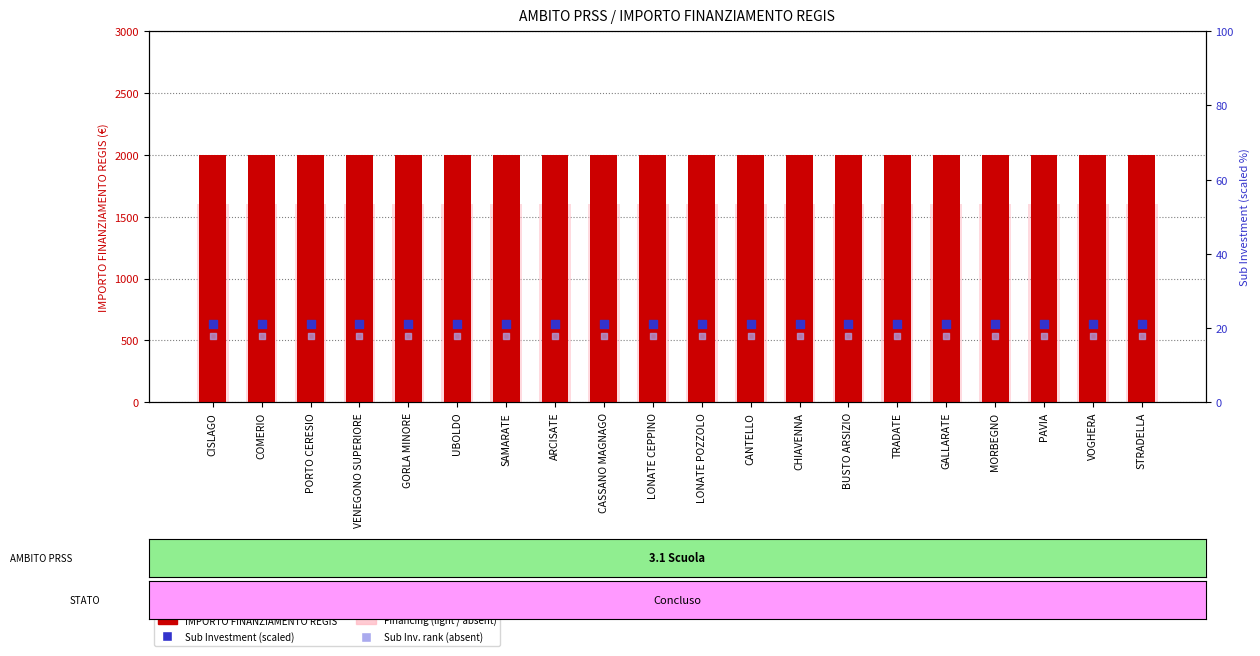

At how many categories does at least one series exceed 1536?

20